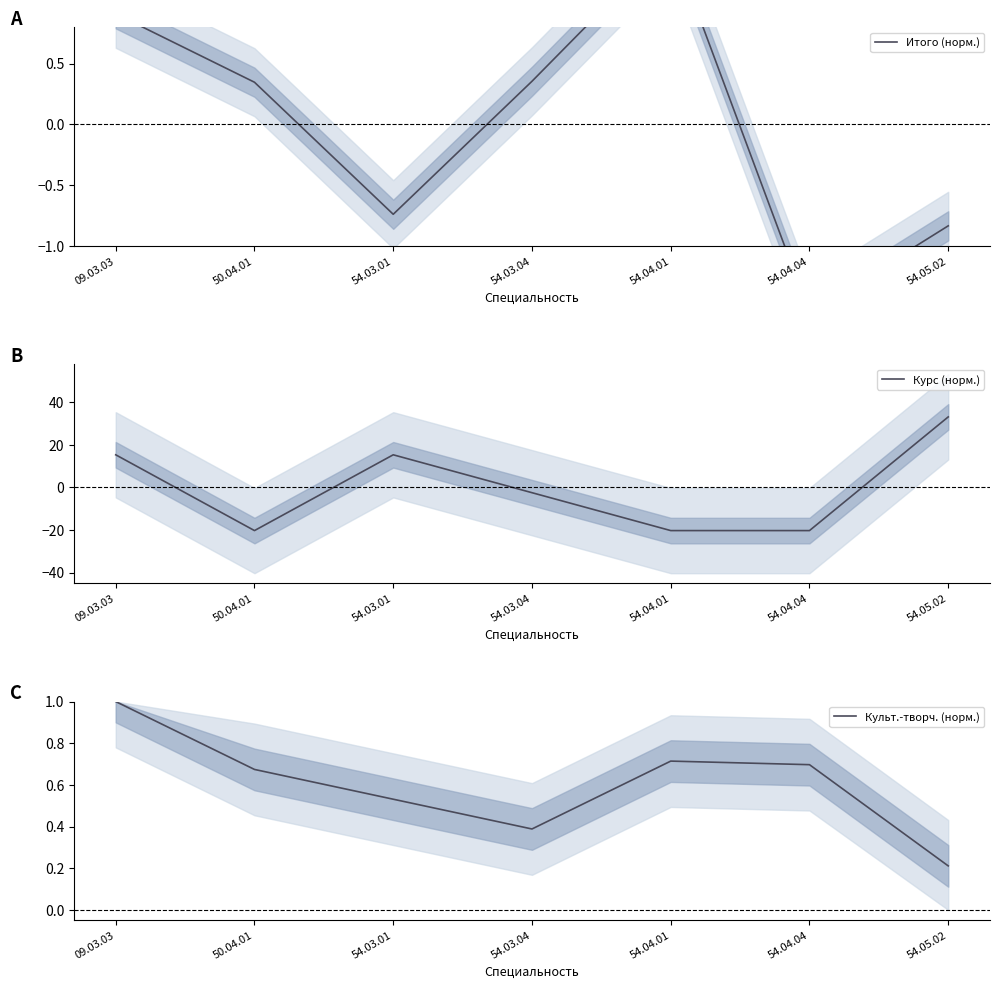

Is the value of Итого (норм.) at 54.03.04 greater than the value of Курс (норм.) at 54.04.01?

Yes